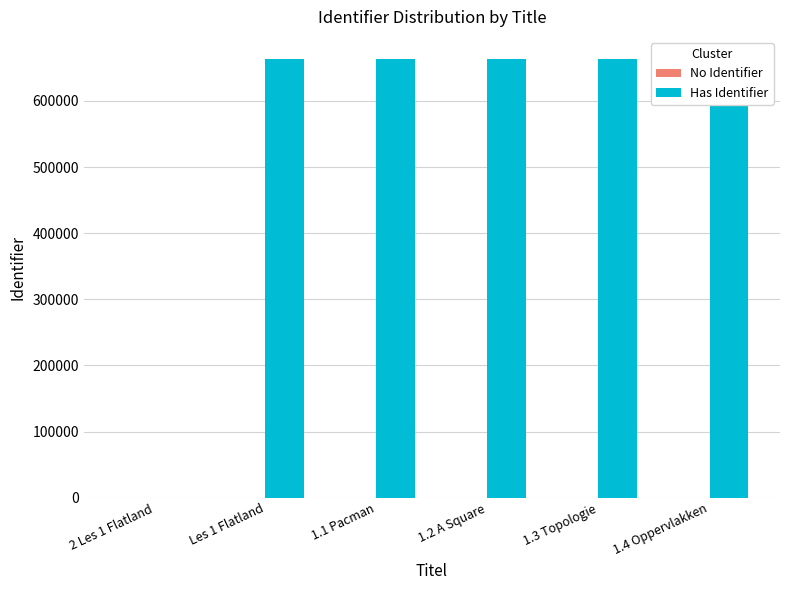

Where is the data nearest to the value 331823?

1.1 Pacman